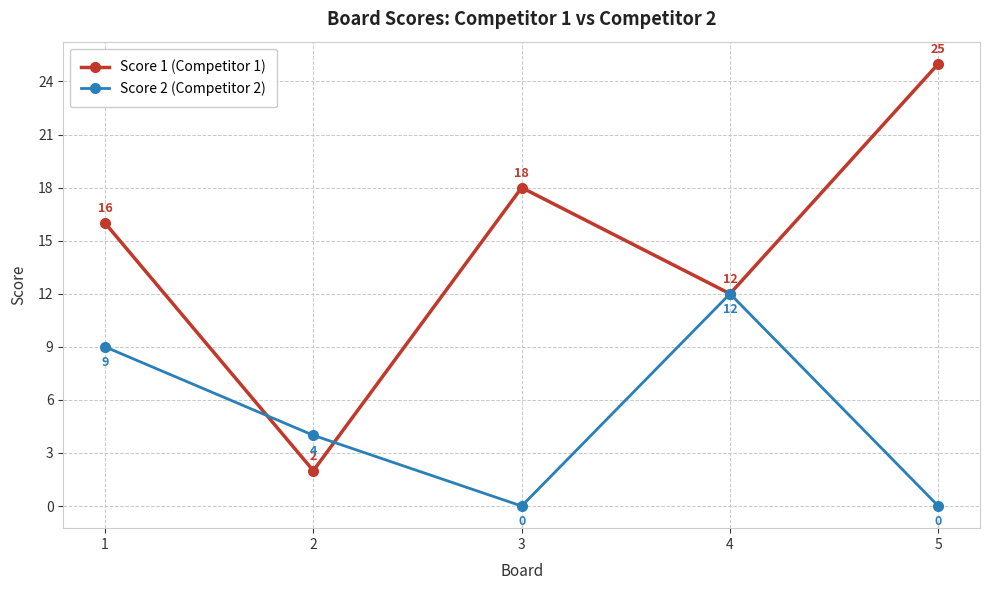

At which category does Score 2 (Competitor 2) reach its first local valley?

3